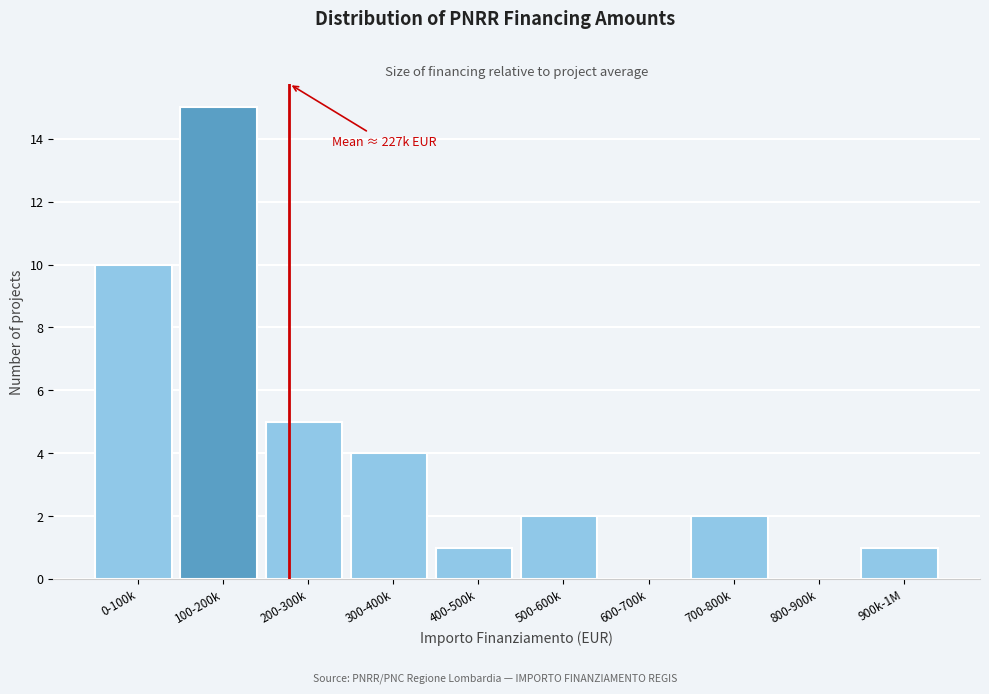

Reading right to left, list all the values displayed in this chart.

900k-1M=1	800-900k=0	700-800k=2	600-700k=0	500-600k=2	400-500k=1	300-400k=4	200-300k=5	100-200k=15	0-100k=10